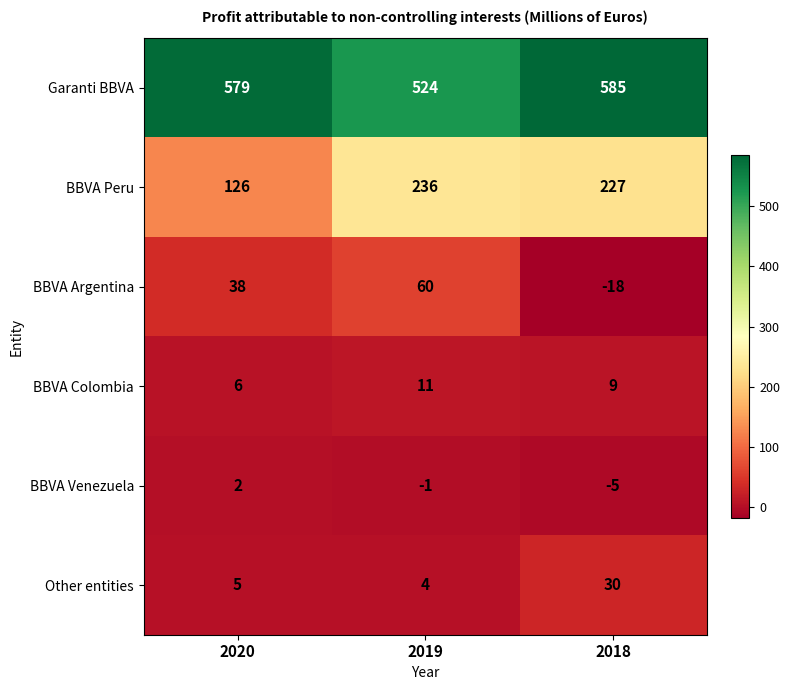

How many values in BBVA Venezuela are below zero?

2